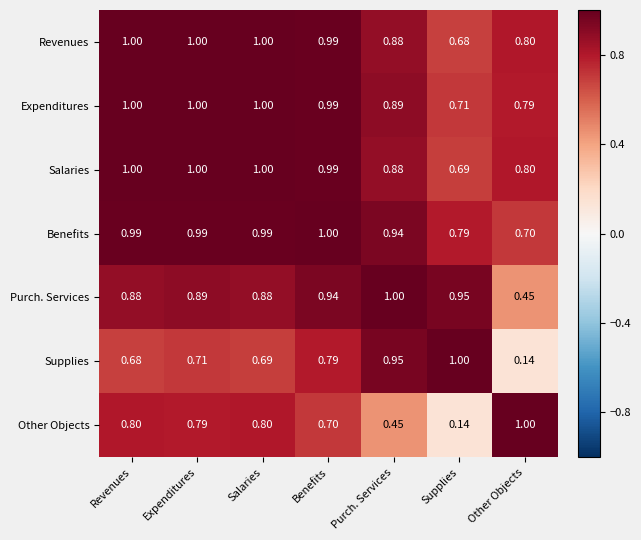

Where is Supplies nearest to the value 0?

Other Objects